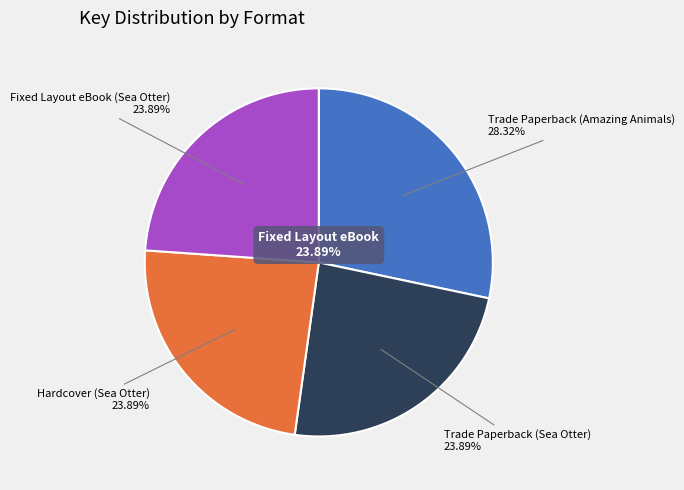

Rank the categories by value from highest to lowest.

Trade Paperback (Amazing Animals), Trade Paperback (Sea Otter), Hardcover (Sea Otter), Fixed Layout eBook (Sea Otter)